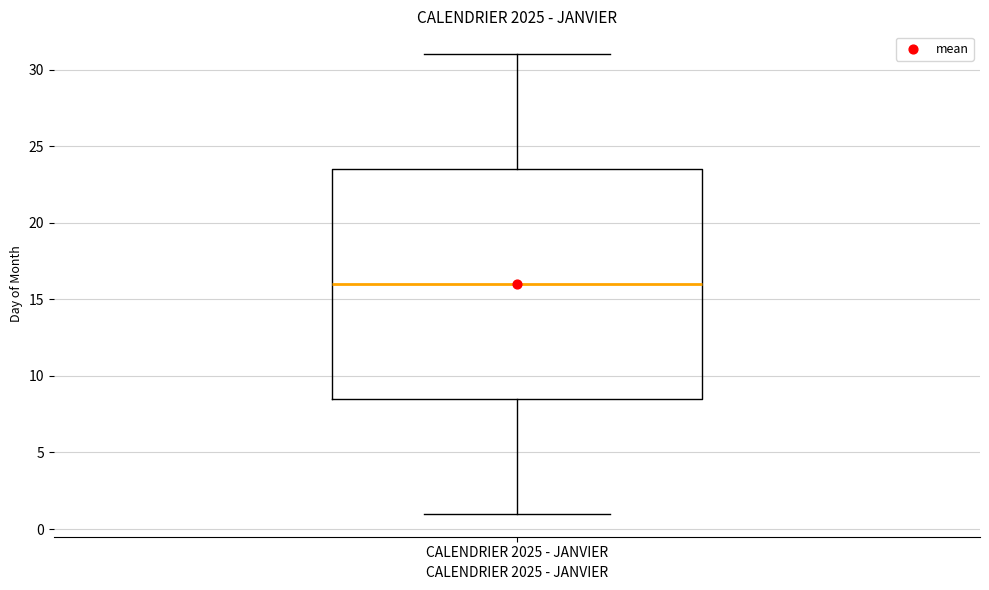

Transcribe this box plot: give where the median line is, the range the box spans, and where the two whiskers end, as read against the y-axis. The values are not printed on the chart, so give them approximately, as read against the axis.

median 16.0, box 8.5 to 23.5, whiskers 1.0 to 31.0